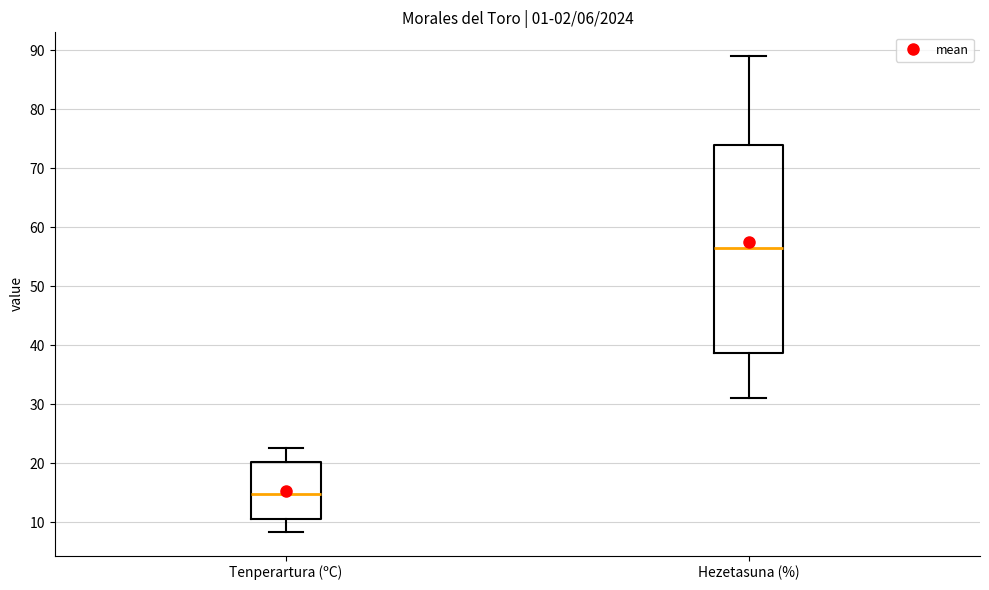

Which box is the tallest, from its lower edge to its upper edge?

Hezetasuna (%)